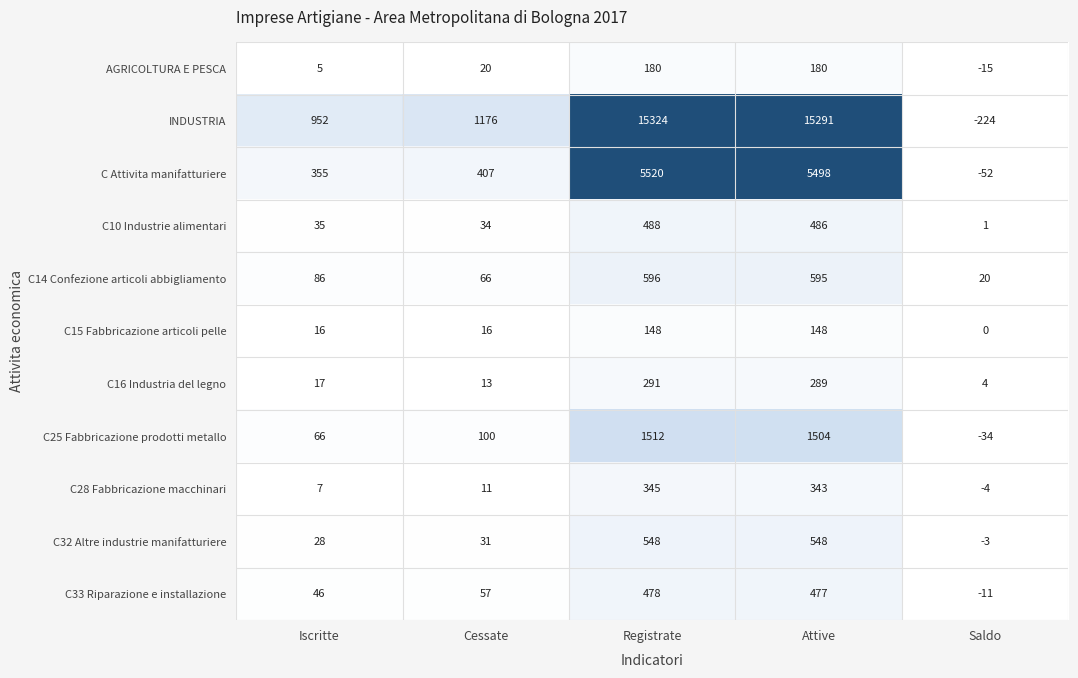

At which category is the sum across all series the highest?

Registrate